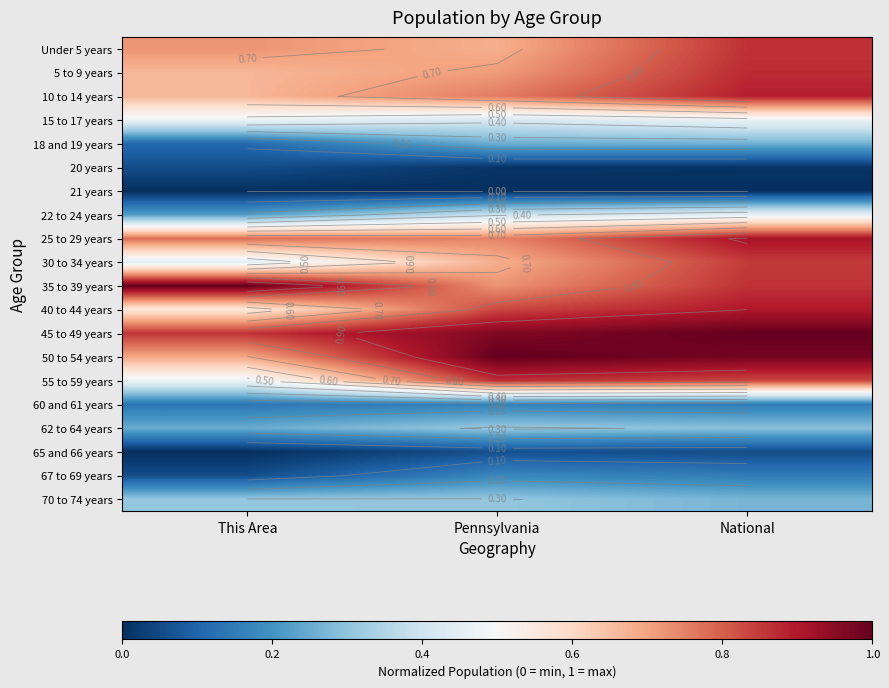

What is the spread (max minus min) of values at This Area?

1.0